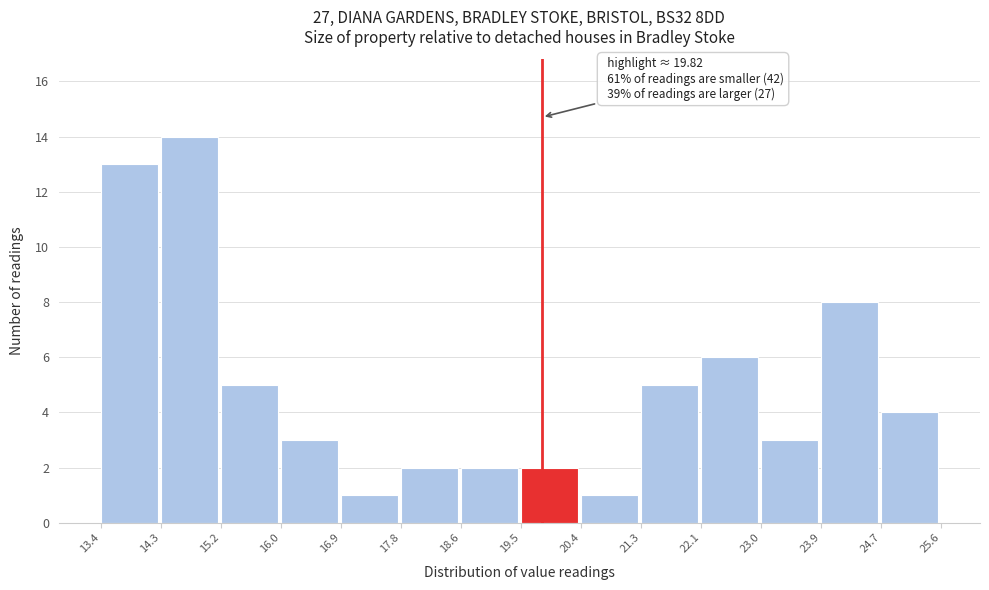

Over which range of the x-axis is the bar tallest?

14.3 to 15.2